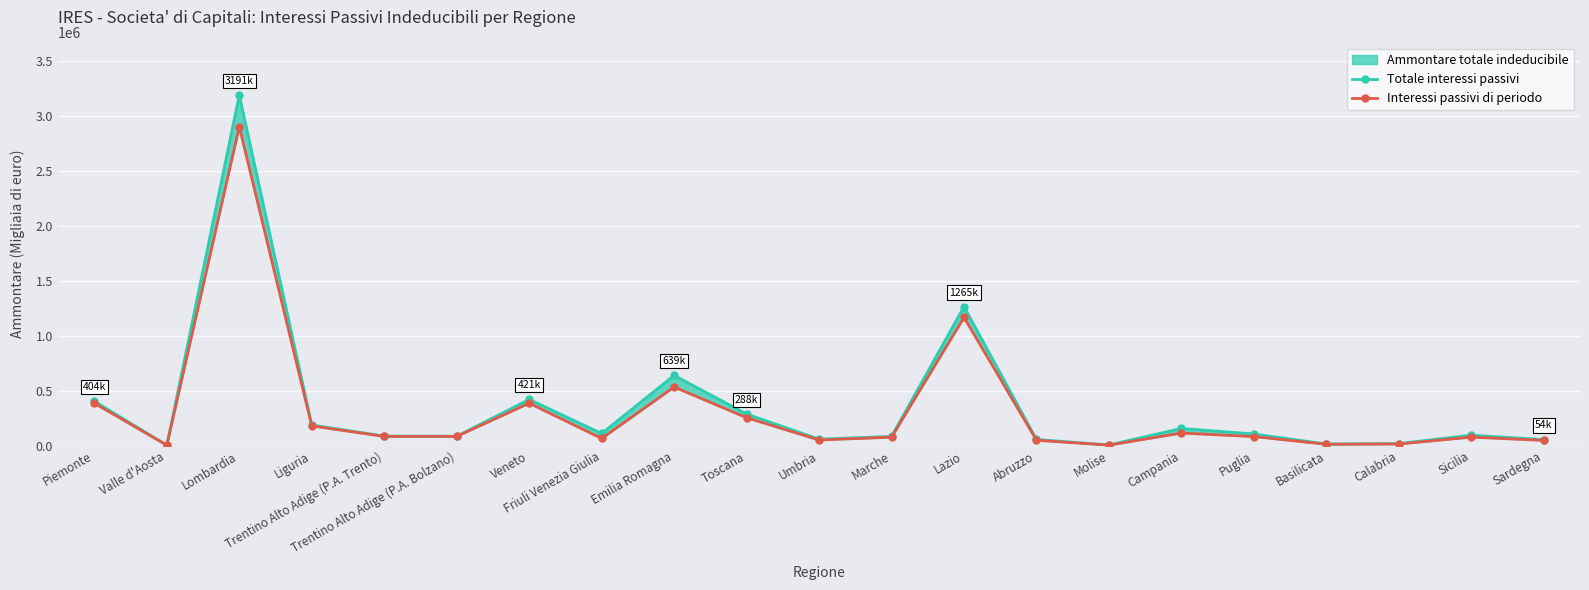

Between Campania and Sardegna, which is larger?

Campania